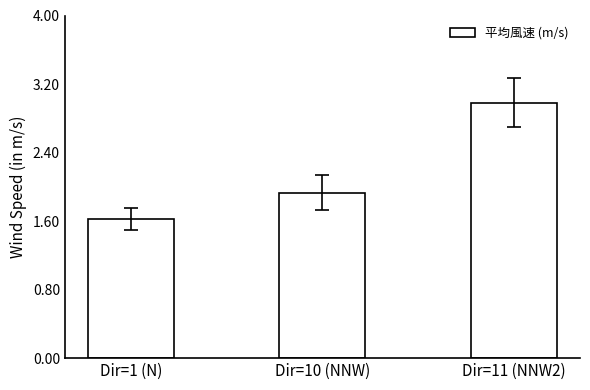

What is the minimum value shown in the chart?

1.6